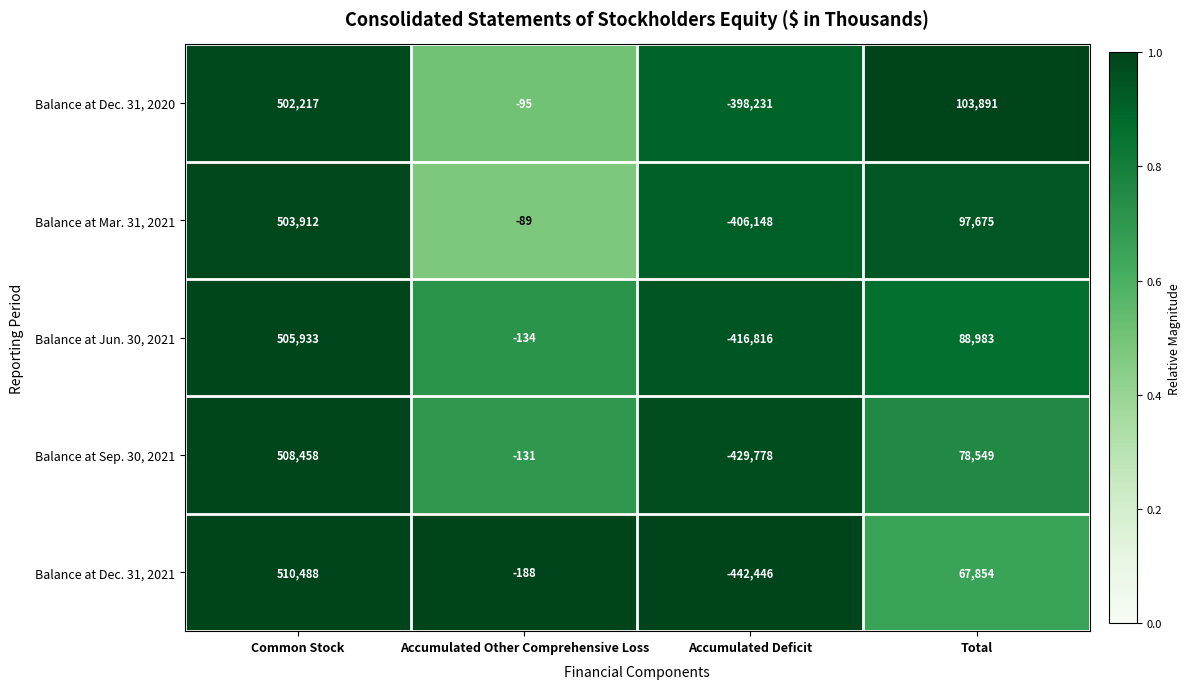

At Common Stock, list the series in order from smallest to largest.

Balance at Dec. 31, 2020, Balance at Mar. 31, 2021, Balance at Jun. 30, 2021, Balance at Sep. 30, 2021, Balance at Dec. 31, 2021